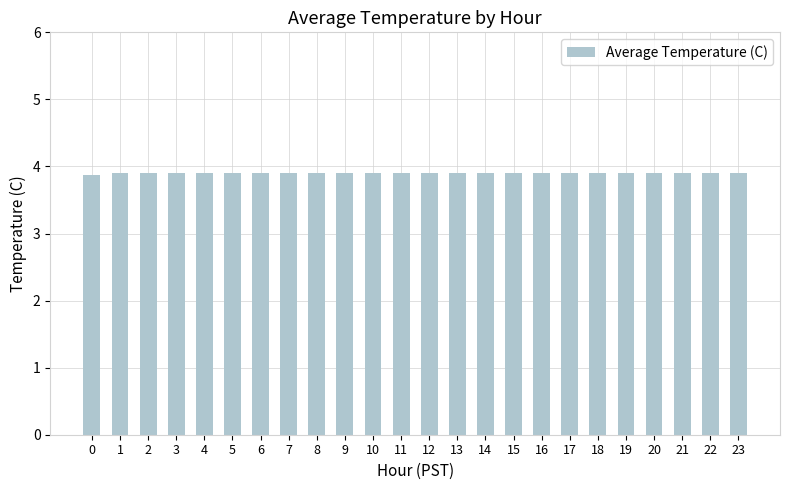

What is the value of the 22nd bar from the left?

3.9